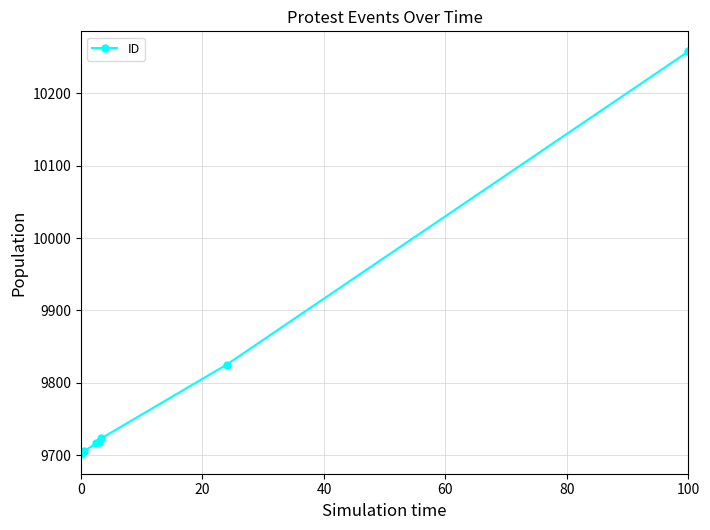

Does the chart display data point markers on the line(s)?

Yes